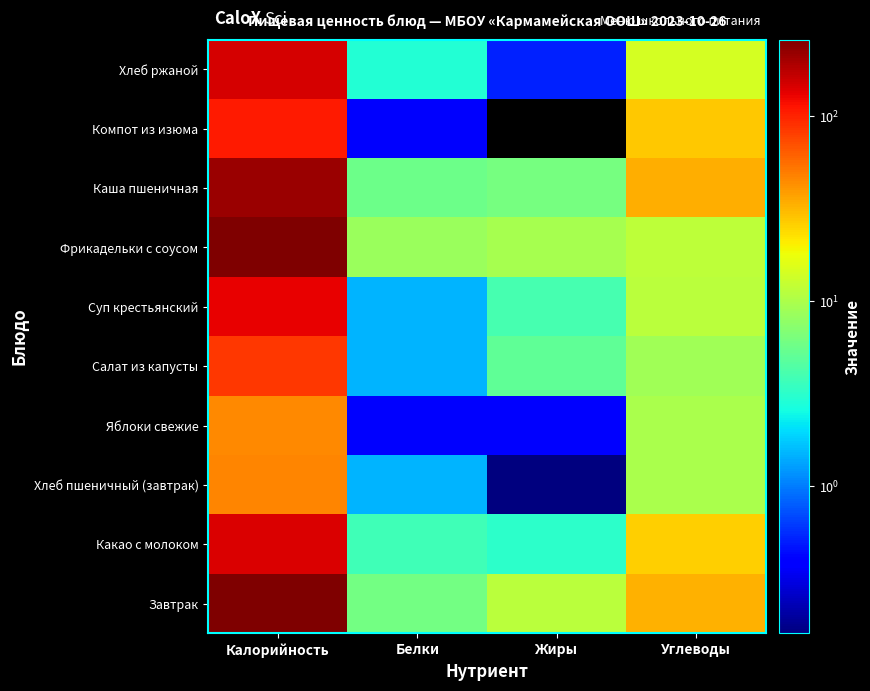

What is the total value across all series at Углеводы?

186.1